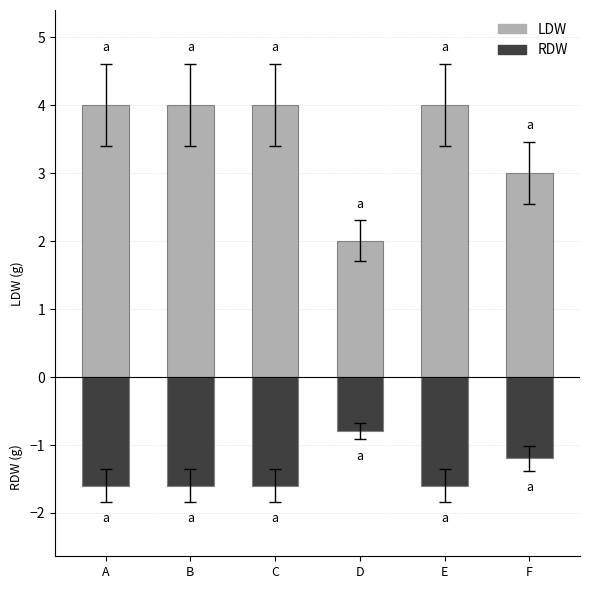

Is it true that LDW equals 6.1 at B?

False